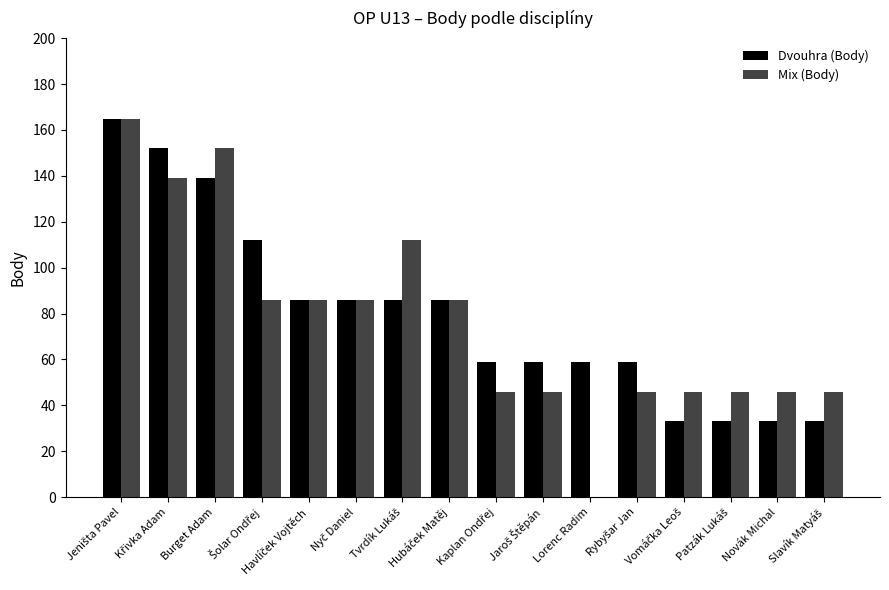

What is the sum of all Mix (Body) values?

1234